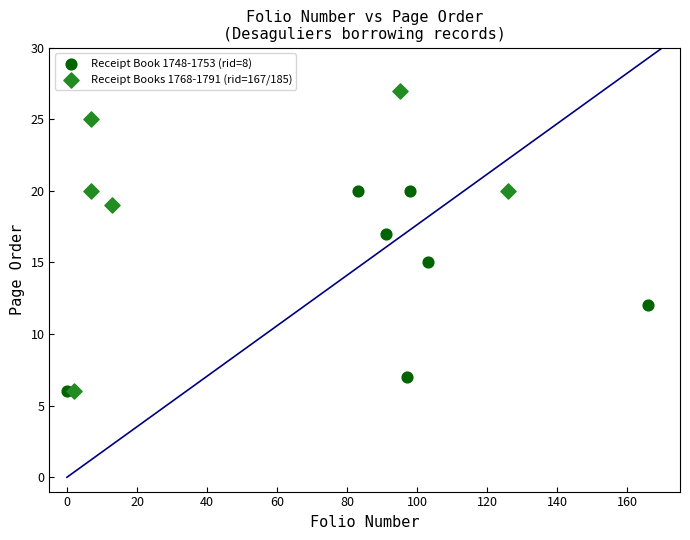

Which series has the widest spread of Y values?

Receipt Books 1768-1791 (rid=167/185)